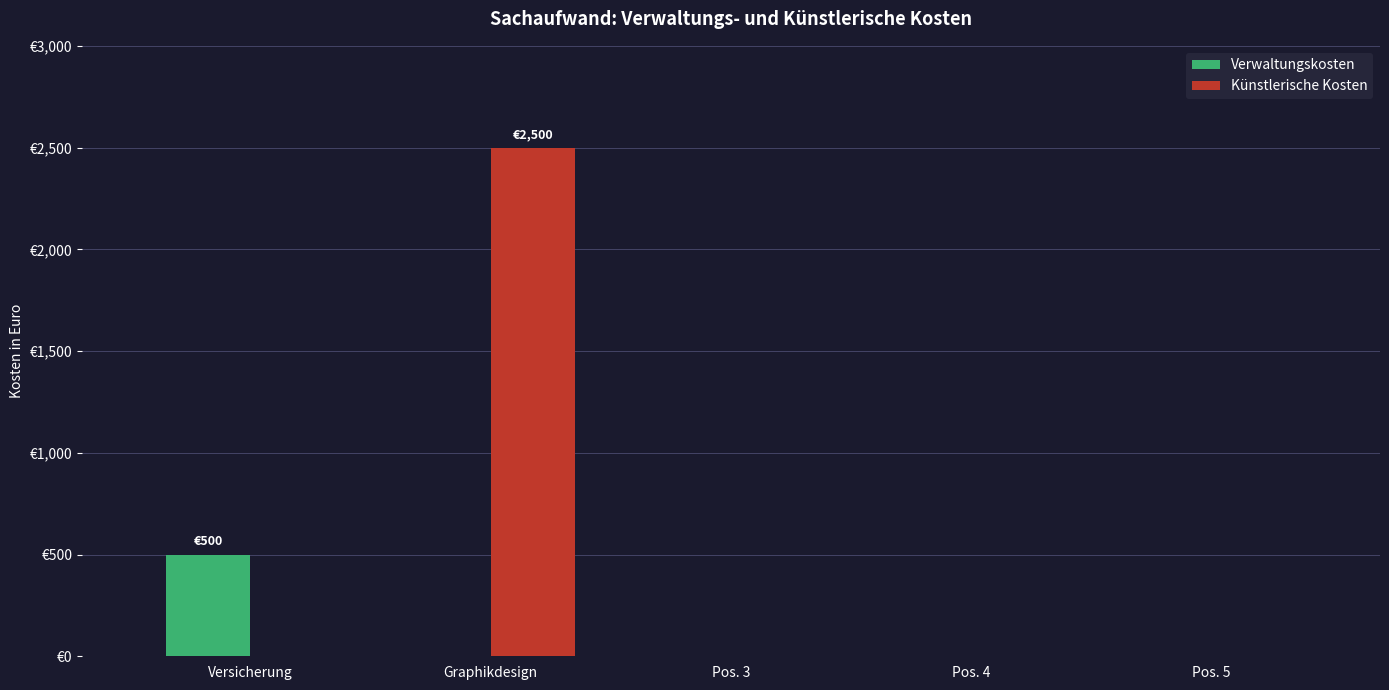

What is the average value of the Verwaltungskosten series?

100